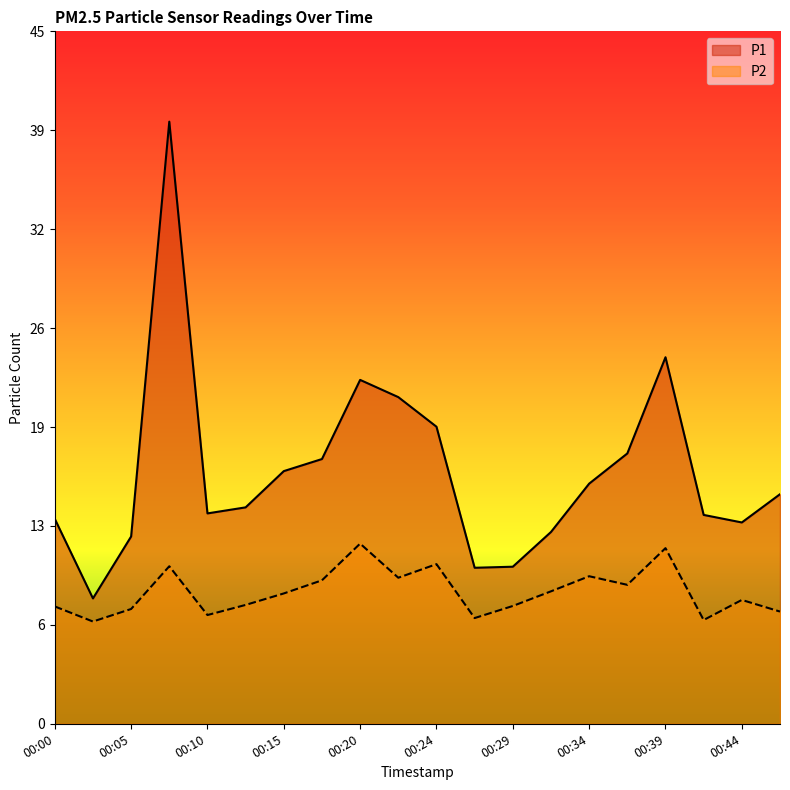

The P1 series shows 10.8 at 00:02. True or false?

False